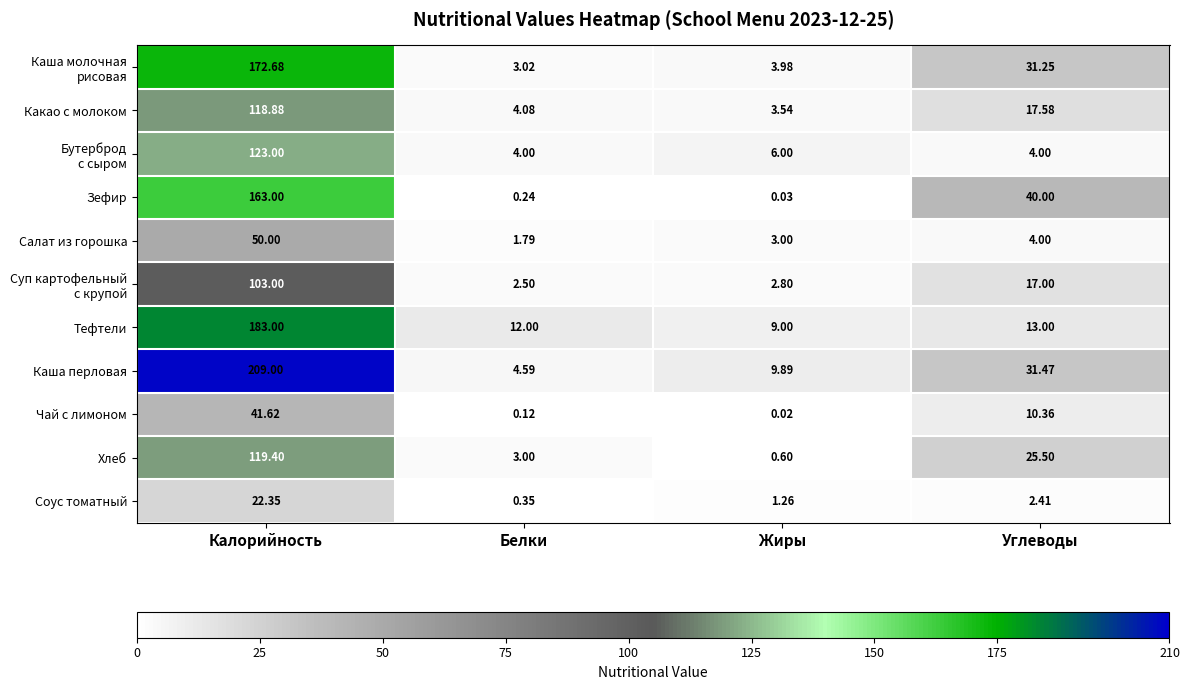

Rank the categories by Соус томатный value from lowest to highest.

Белки, Жиры, Углеводы, Калорийность